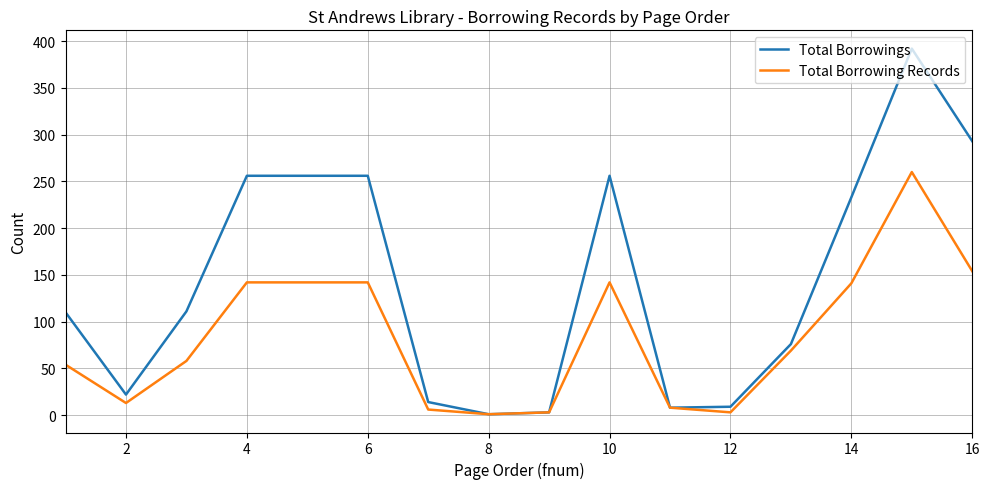

What is the maximum value for Total Borrowing Records?

260